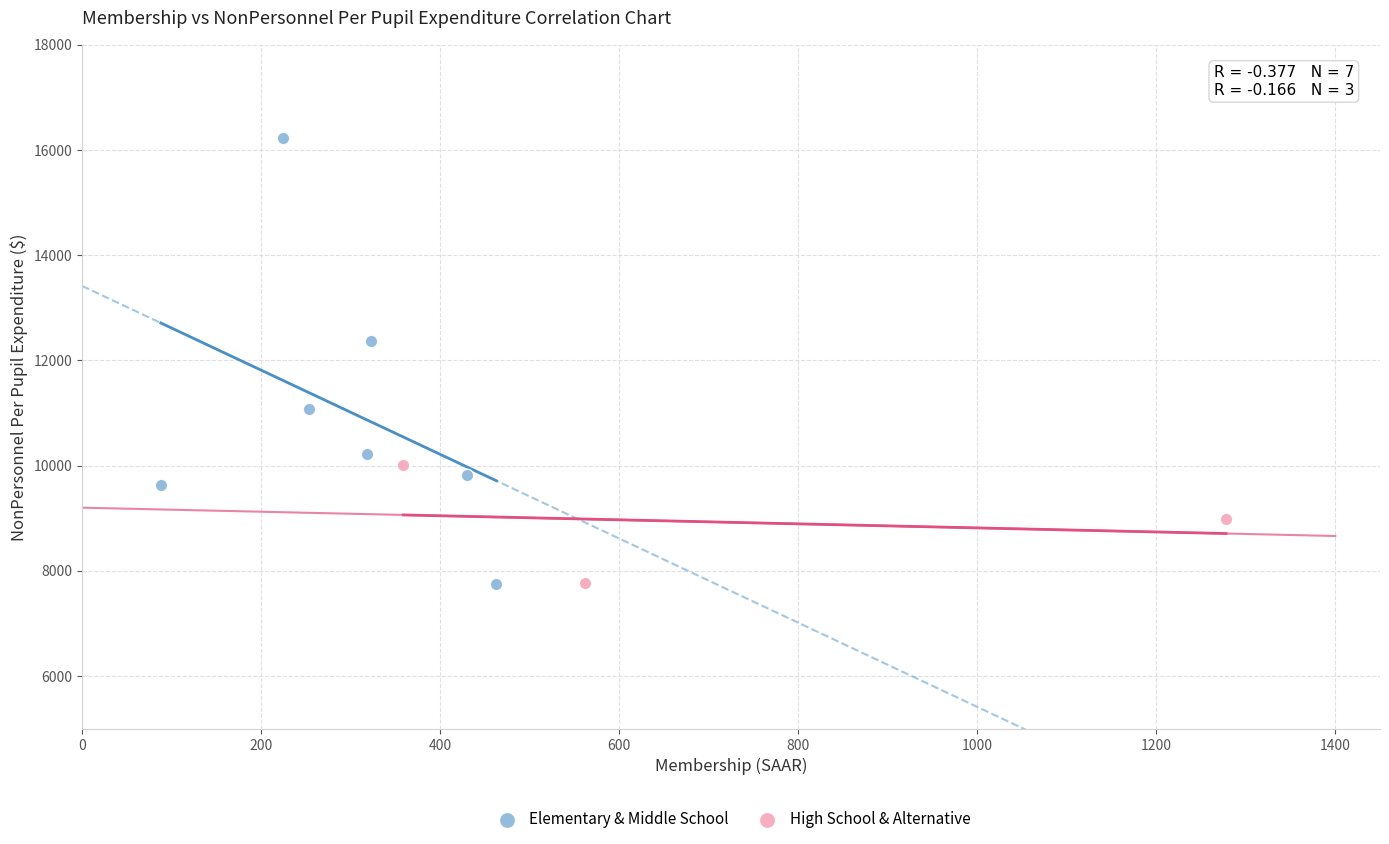

Which series contains the highest Y value?

Elementary & Middle School